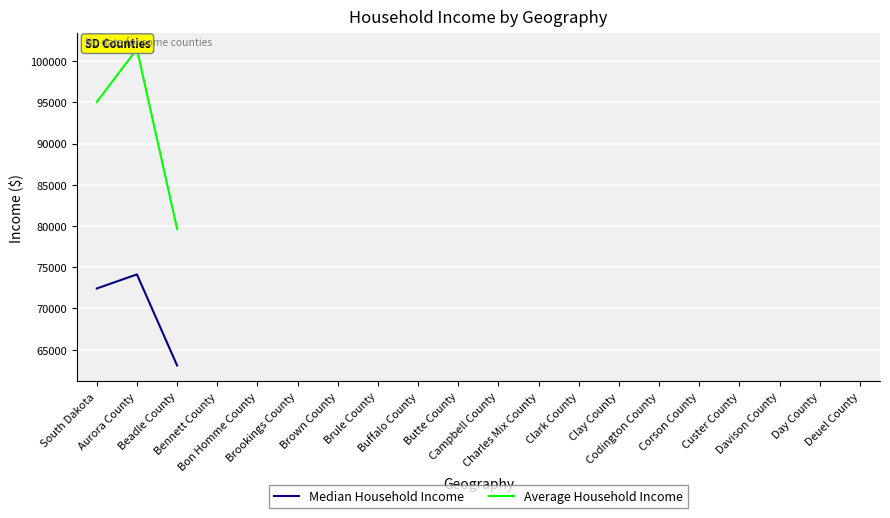

What is the label of the 14th point from the right?

Brown County